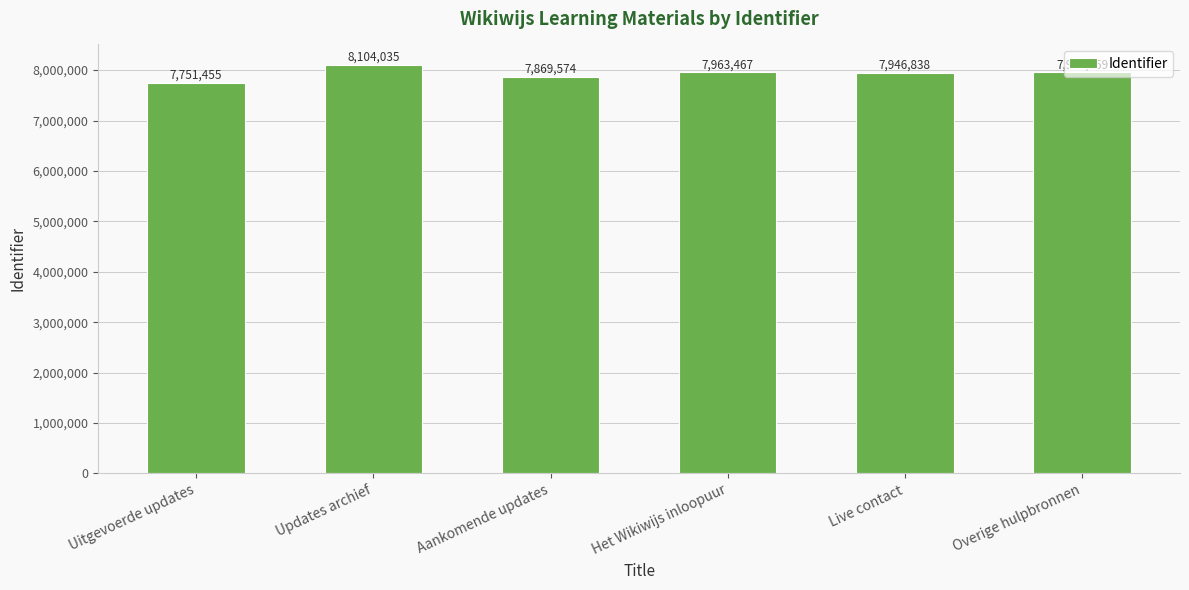

Reading left to right, what are all the values shown in this chart?

Uitgevoerde updates=7751455	Updates archief=8104035	Aankomende updates=7869574	Het Wikiwijs inloopuur=7963467	Live contact=7946838	Overige hulpbronnen=7963459